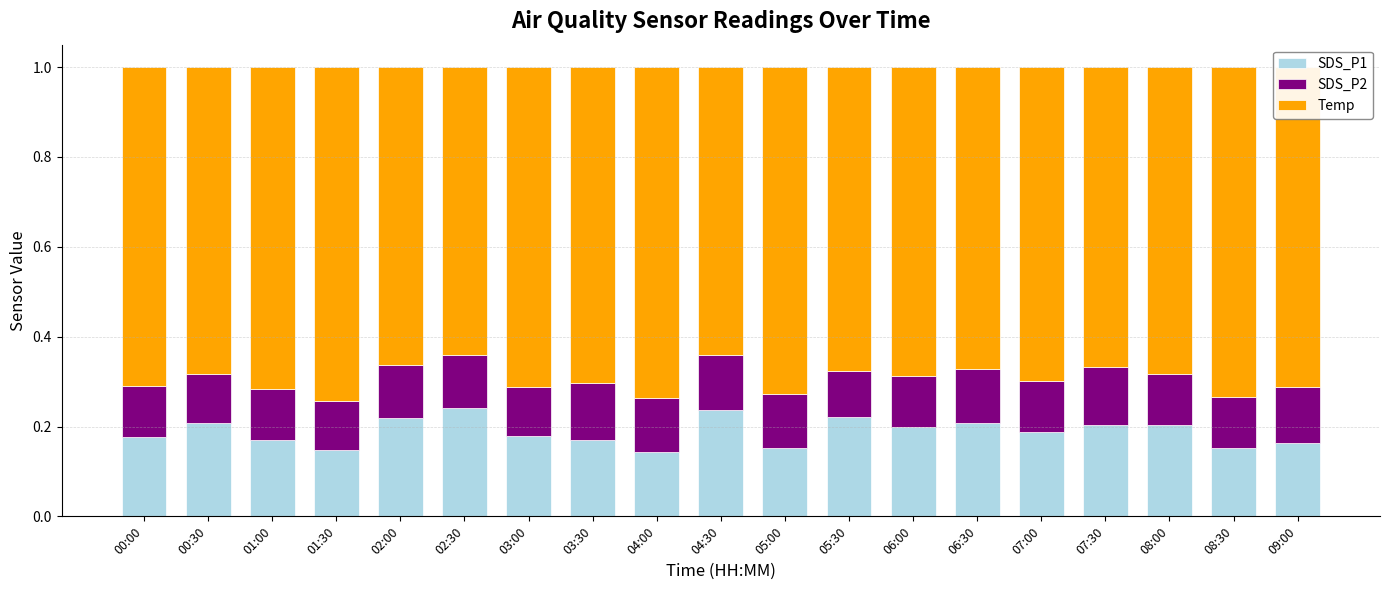

What is the sum of the SDS_P1 values at 07:00 and 09:00?

0.4